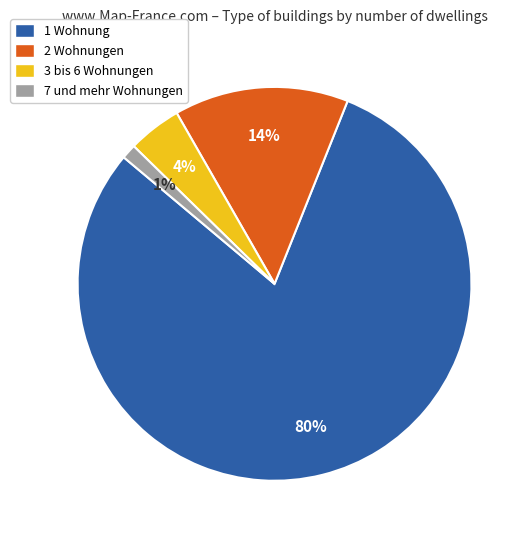

What is the smallest slice in the pie chart?

7 und mehr Wohnungen